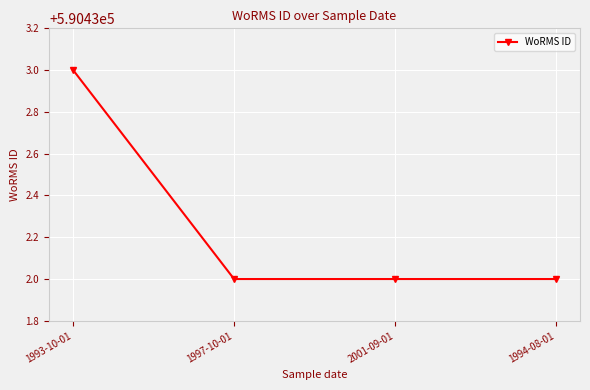

What position from the right is 1994-08-01?

1